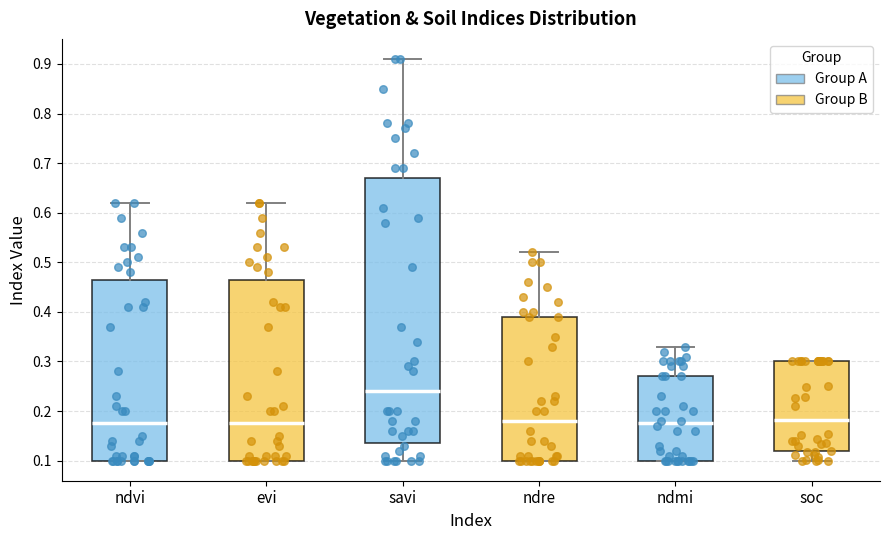

Reading left to right, transcribe this box plot: for each box, give where its median line is, the range the box spans, and where its two whiskers end, as read against the y-axis. The values are not printed on the chart, so give them approximately, as read against the axis.

ndvi: median 0.18, box 0.10 to 0.47, whiskers 0.10 to 0.62
evi: median 0.18, box 0.10 to 0.47, whiskers 0.10 to 0.62
savi: median 0.24, box 0.14 to 0.67, whiskers 0.10 to 0.91
ndre: median 0.18, box 0.10 to 0.39, whiskers 0.10 to 0.52
ndmi: median 0.18, box 0.10 to 0.27, whiskers 0.10 to 0.33
soc: median 0.18, box 0.12 to 0.30, whiskers 0.10 to 0.30